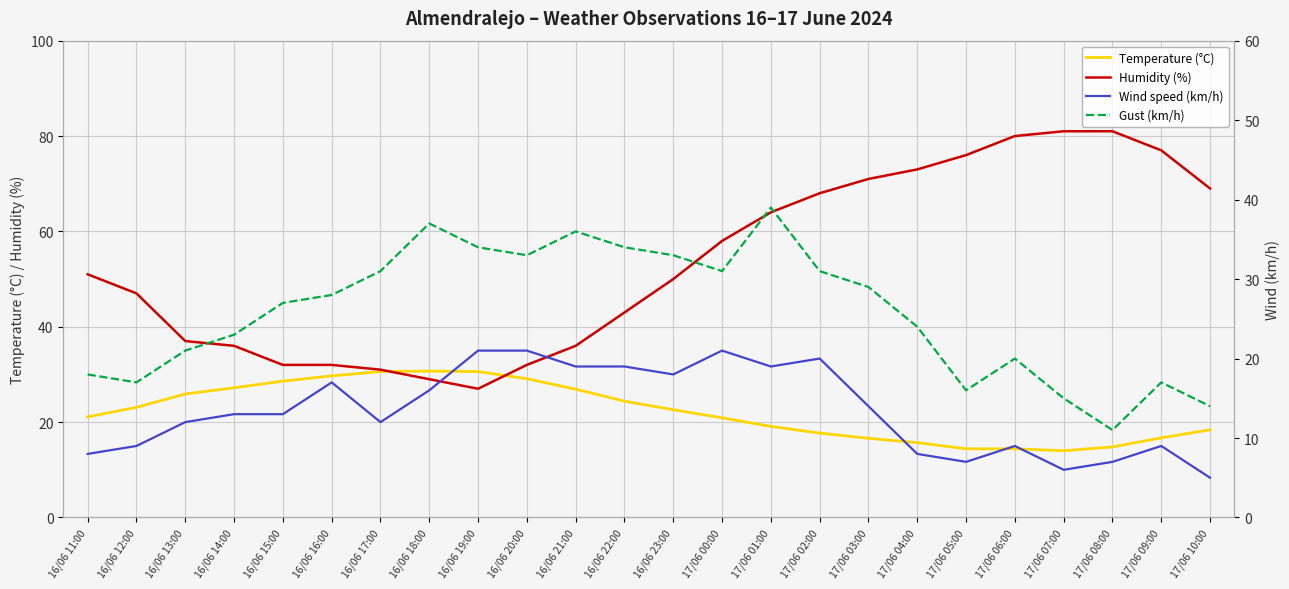

Reading left to right, what are all the values shown in this chart?

Temperature (°C): 16/06 11:00=21.1	16/06 12:00=23.1	16/06 13:00=25.9	16/06 14:00=27.2	16/06 15:00=28.6	16/06 16:00=29.7	16/06 17:00=30.6	16/06 18:00=30.7	16/06 19:00=30.6	16/06 20:00=29.1	16/06 21:00=26.9	16/06 22:00=24.4	16/06 23:00=22.6	17/06 00:00=20.9	17/06 01:00=19.1	17/06 02:00=17.7	17/06 03:00=16.6	17/06 04:00=15.7	17/06 05:00=14.4	17/06 06:00=14.4	17/06 07:00=14.0	17/06 08:00=14.8	17/06 09:00=16.7	17/06 10:00=18.4
Humidity (%): 16/06 11:00=51.0	16/06 12:00=47.0	16/06 13:00=37.0	16/06 14:00=36.0	16/06 15:00=32.0	16/06 16:00=32.0	16/06 17:00=31.0	16/06 18:00=29.0	16/06 19:00=27.0	16/06 20:00=32.0	16/06 21:00=36.0	16/06 22:00=43.0	16/06 23:00=50.0	17/06 00:00=58.0	17/06 01:00=64.0	17/06 02:00=68.0	17/06 03:00=71.0	17/06 04:00=73.0	17/06 05:00=76.0	17/06 06:00=80.0	17/06 07:00=81.0	17/06 08:00=81.0	17/06 09:00=77.0	17/06 10:00=69.0
Wind speed (km/h): 16/06 11:00=8.0	16/06 12:00=9.0	16/06 13:00=12.0	16/06 14:00=13.0	16/06 15:00=13.0	16/06 16:00=17.0	16/06 17:00=12.0	16/06 18:00=16.0	16/06 19:00=21.0	16/06 20:00=21.0	16/06 21:00=19.0	16/06 22:00=19.0	16/06 23:00=18.0	17/06 00:00=21.0	17/06 01:00=19.0	17/06 02:00=20.0	17/06 03:00=14.0	17/06 04:00=8.0	17/06 05:00=7.0	17/06 06:00=9.0	17/06 07:00=6.0	17/06 08:00=7.0	17/06 09:00=9.0	17/06 10:00=5.0
Gust (km/h): 16/06 11:00=18.0	16/06 12:00=17.0	16/06 13:00=21.0	16/06 14:00=23.0	16/06 15:00=27.0	16/06 16:00=28.0	16/06 17:00=31.0	16/06 18:00=37.0	16/06 19:00=34.0	16/06 20:00=33.0	16/06 21:00=36.0	16/06 22:00=34.0	16/06 23:00=33.0	17/06 00:00=31.0	17/06 01:00=39.0	17/06 02:00=31.0	17/06 03:00=29.0	17/06 04:00=24.0	17/06 05:00=16.0	17/06 06:00=20.0	17/06 07:00=15.0	17/06 08:00=11.0	17/06 09:00=17.0	17/06 10:00=14.0